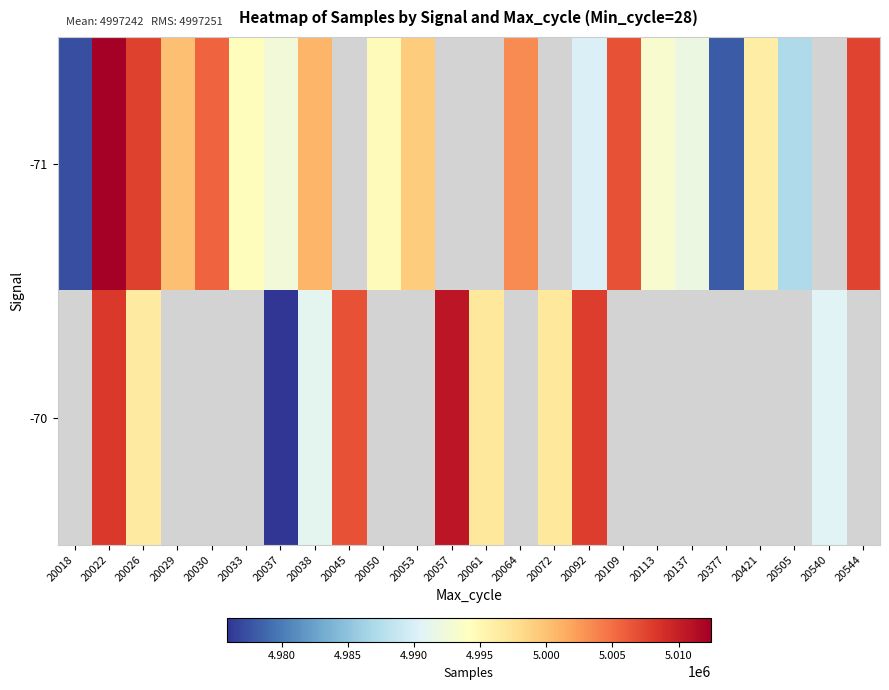

What is the smallest value displayed?

4975870.0